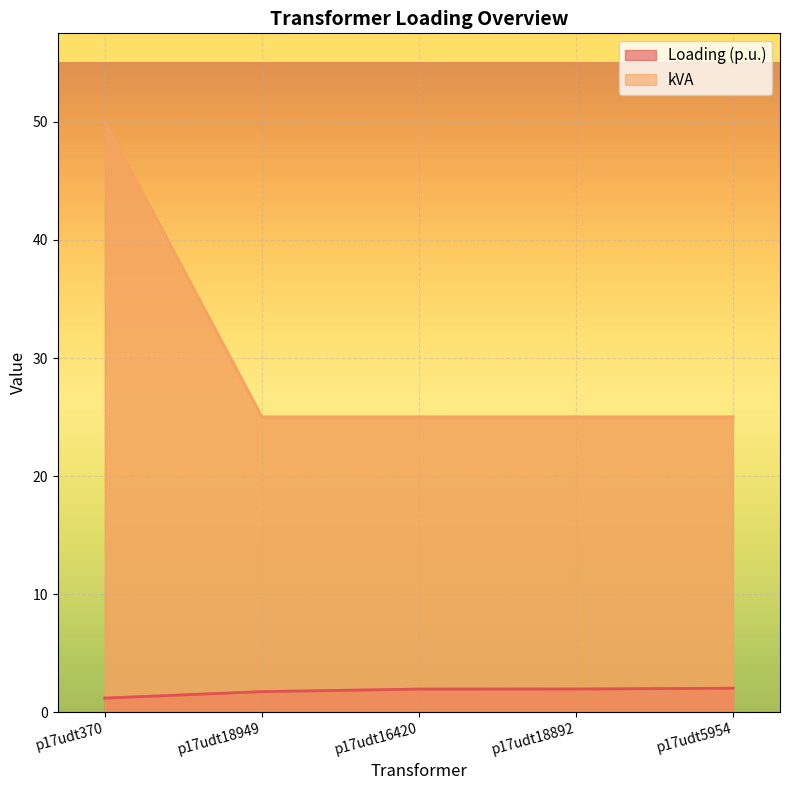

Reading left to right, what are all the values shown in this chart?

Loading (p.u.): 1.2	1.7	2.0	2.0	2.0
kVA: 50.0	25.0	25.0	25.0	25.0